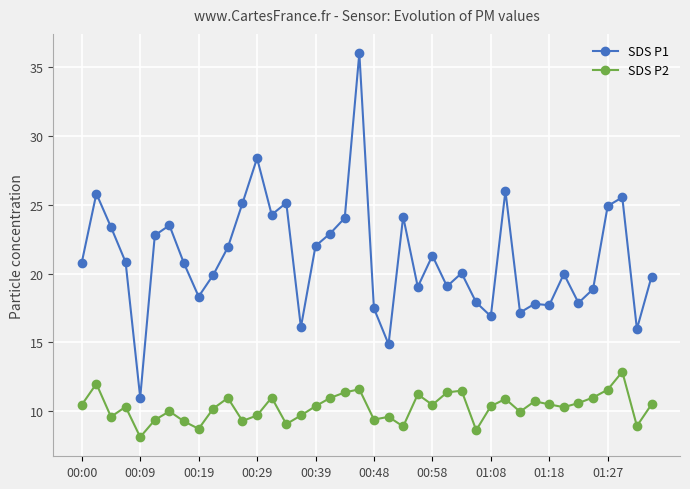

What is the value of the SDS P2 point at the 13th from the left?

9.7